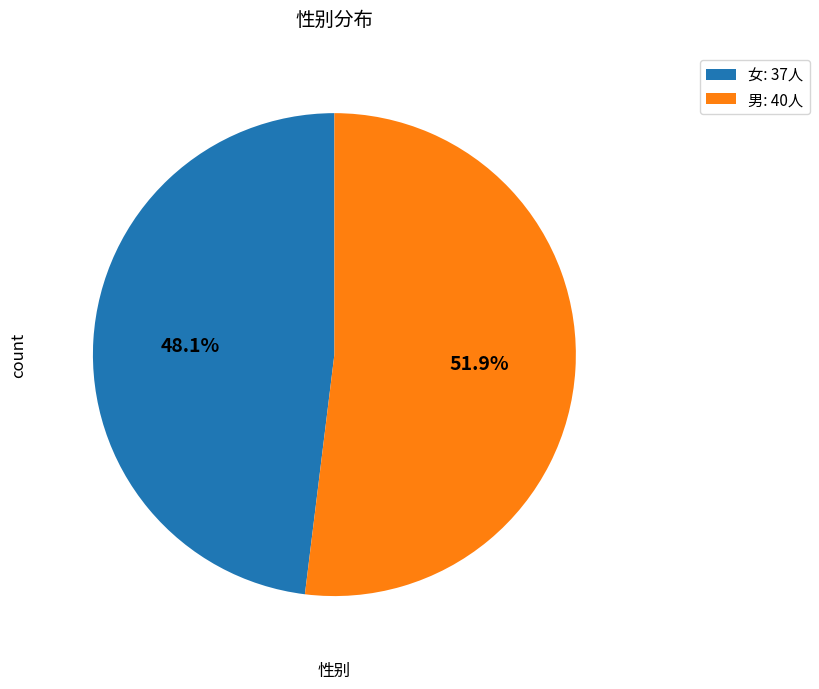

Does any single category account for the majority?

Yes